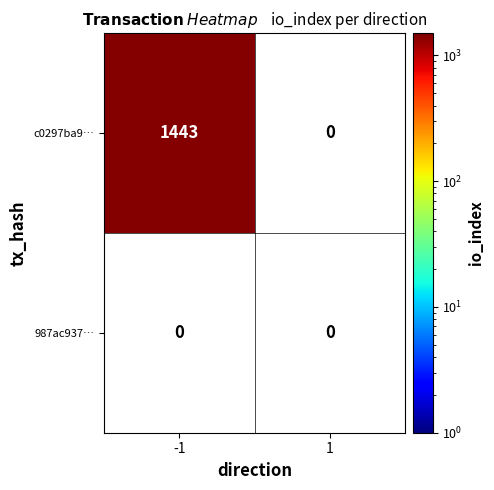

How many values in c0297ba9ebbc44518a6dbb18a696b79a855d735 are above zero?

1